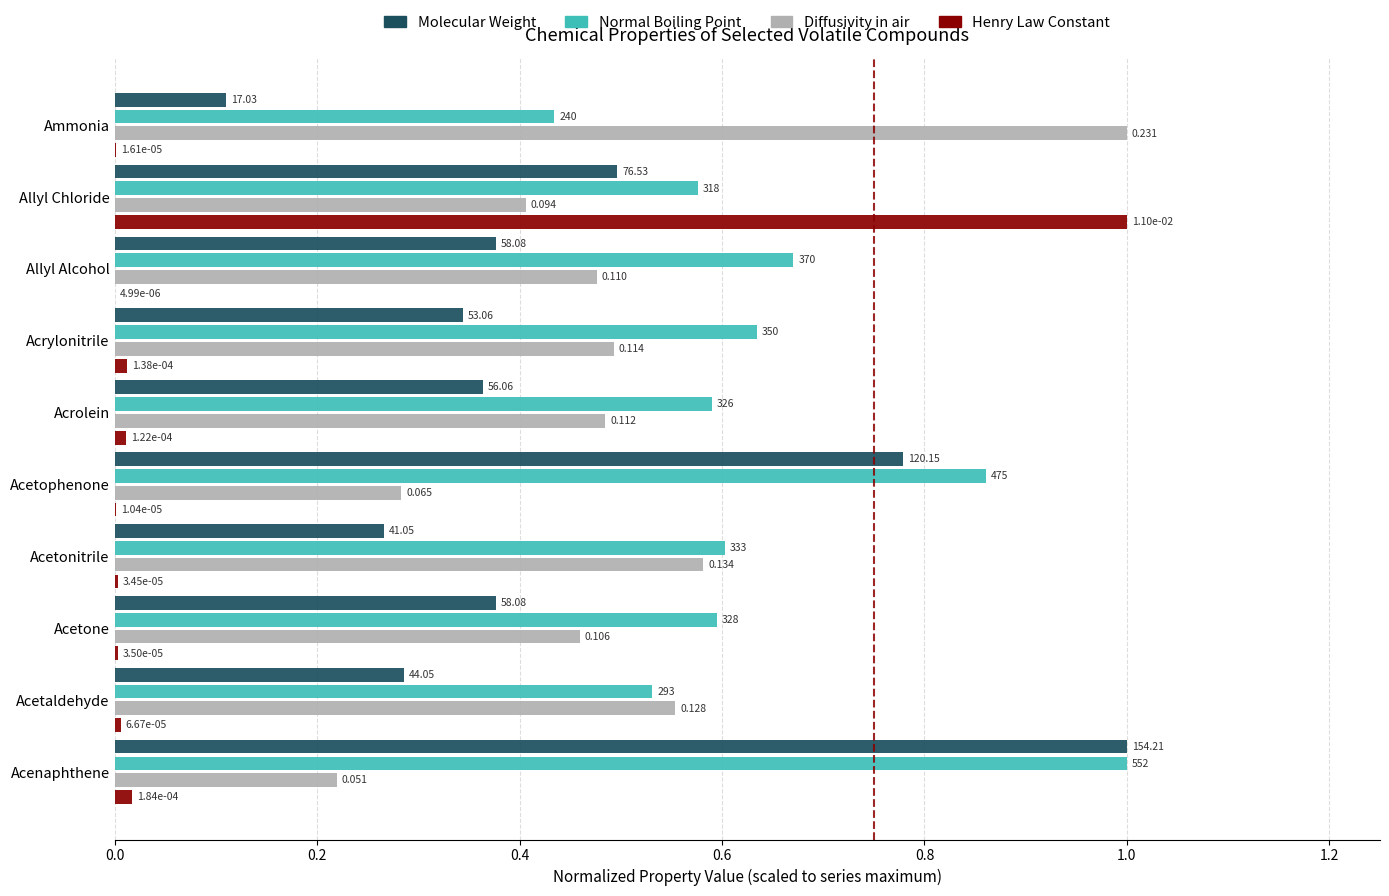

Is the value of Molecular Weight at Allyl Chloride greater than the value of Normal Boiling Point at Acrolein?

No